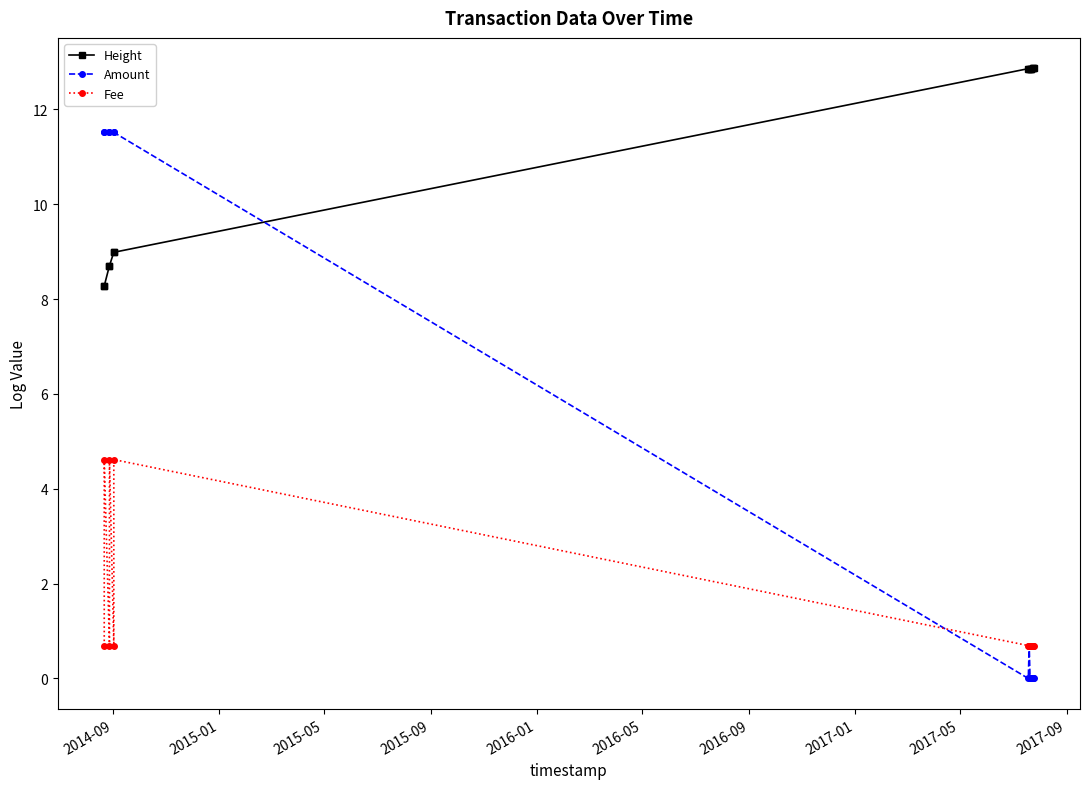

What is the maximum value for Amount?

11.5